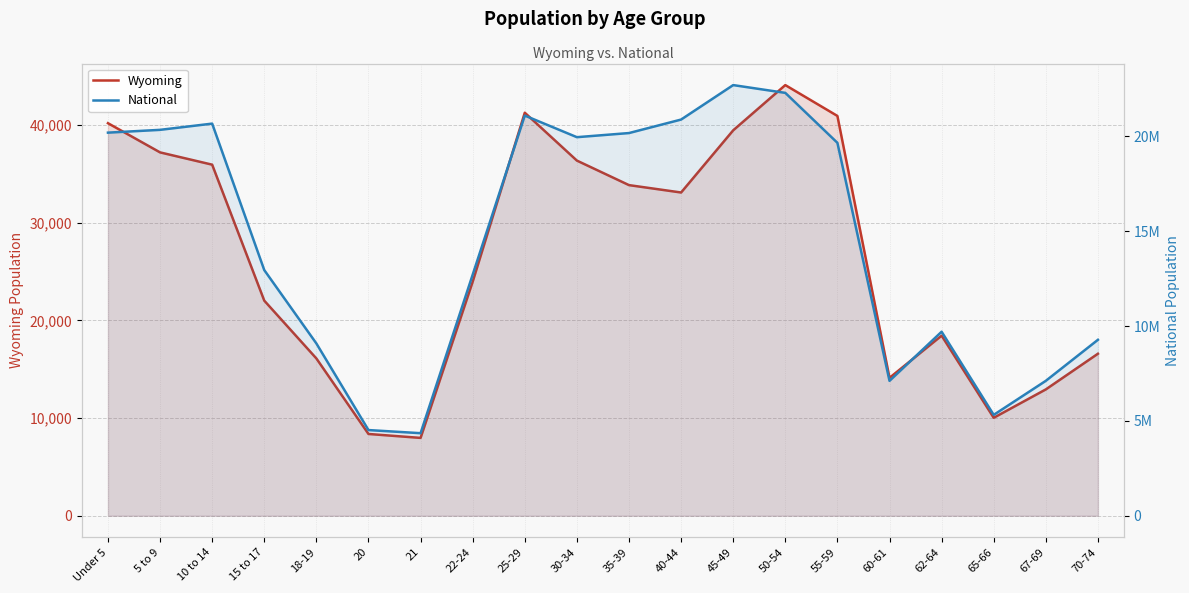

Which series has the largest total across all categories?

National